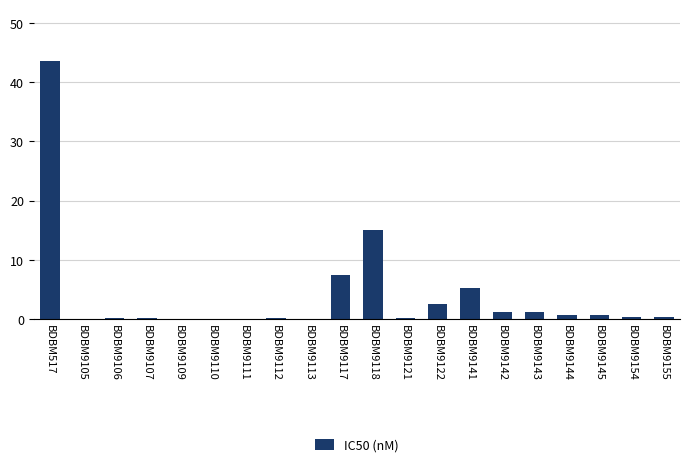

How many categories are shown in the chart?

20